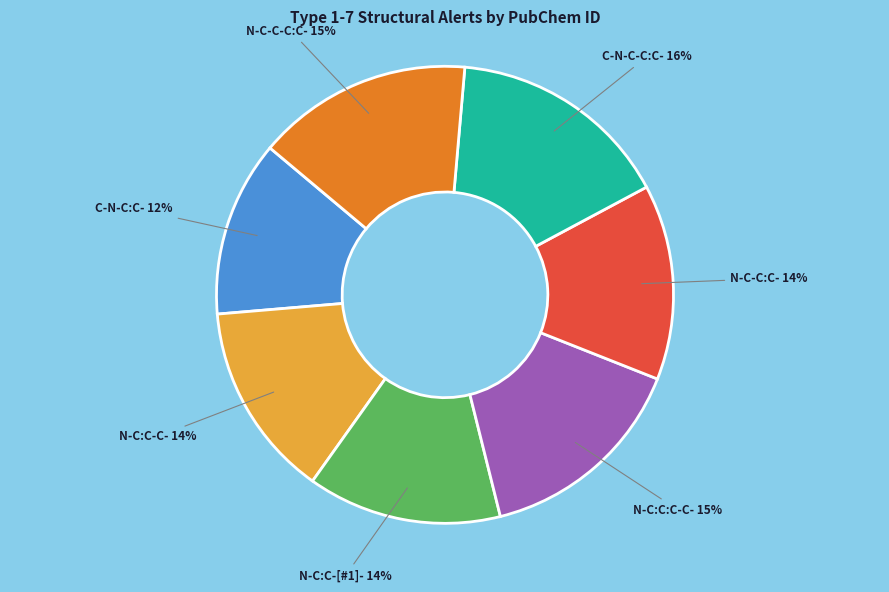

To the nearest percent, what portion does N-C:C:C-C represent?

15%